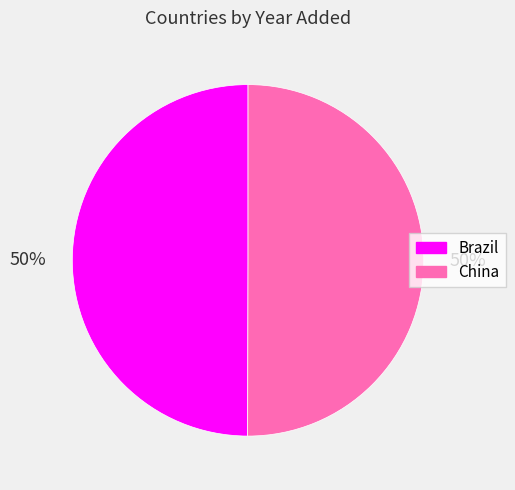

Approximately how many times larger is the value at China compared to Brazil?

1.0